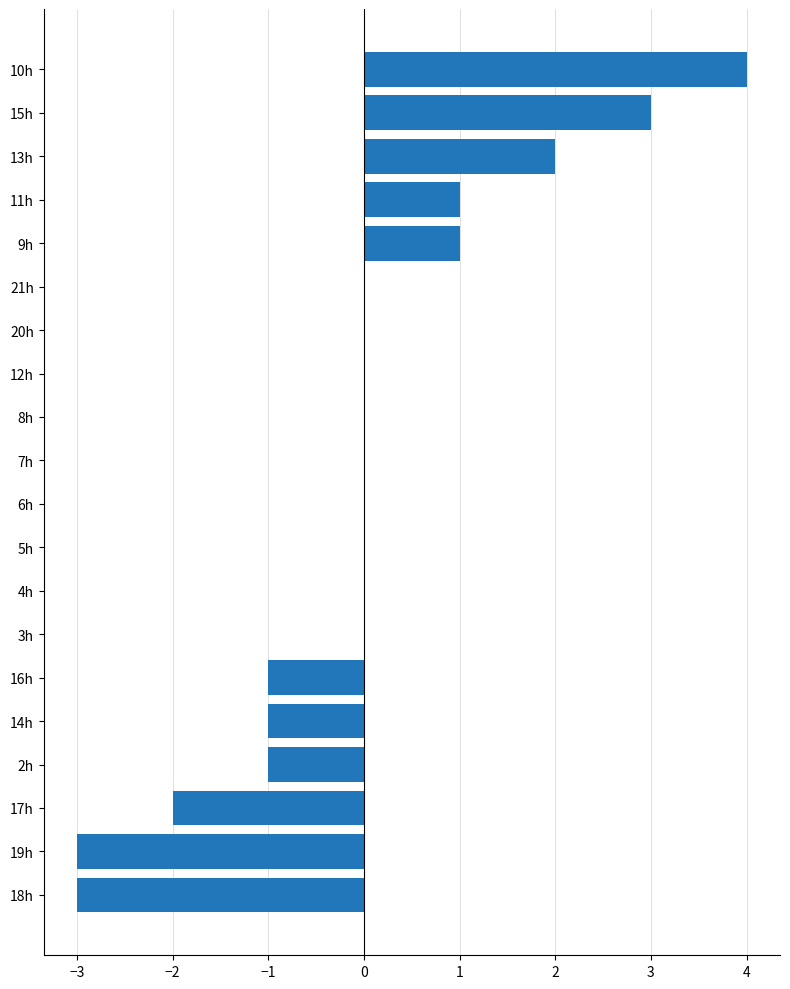

Reading bottom to top, list all the values displayed in this chart.

18h=-3	19h=-3	17h=-2	2h=-1	14h=-1	16h=-1	3h=0	4h=0	5h=0	6h=0	7h=0	8h=0	12h=0	20h=0	21h=0	9h=1	11h=1	13h=2	15h=3	10h=4